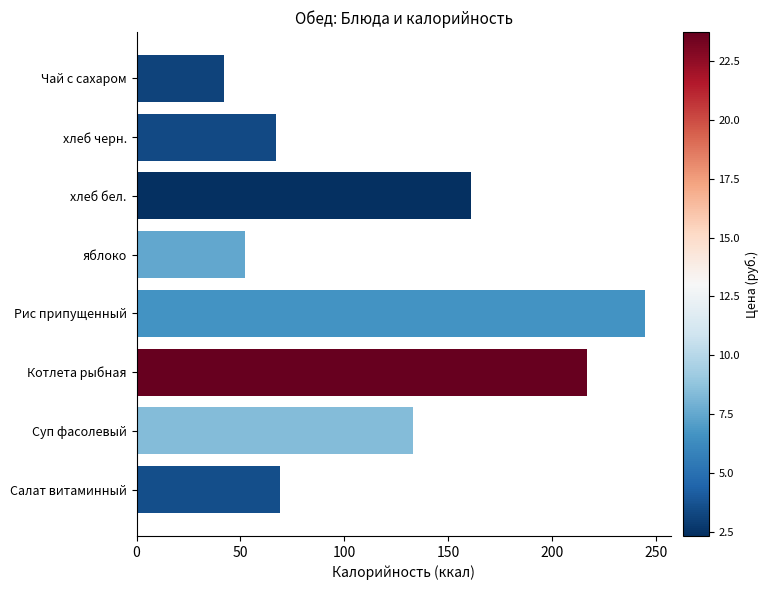

How many series are shown in this chart?

1